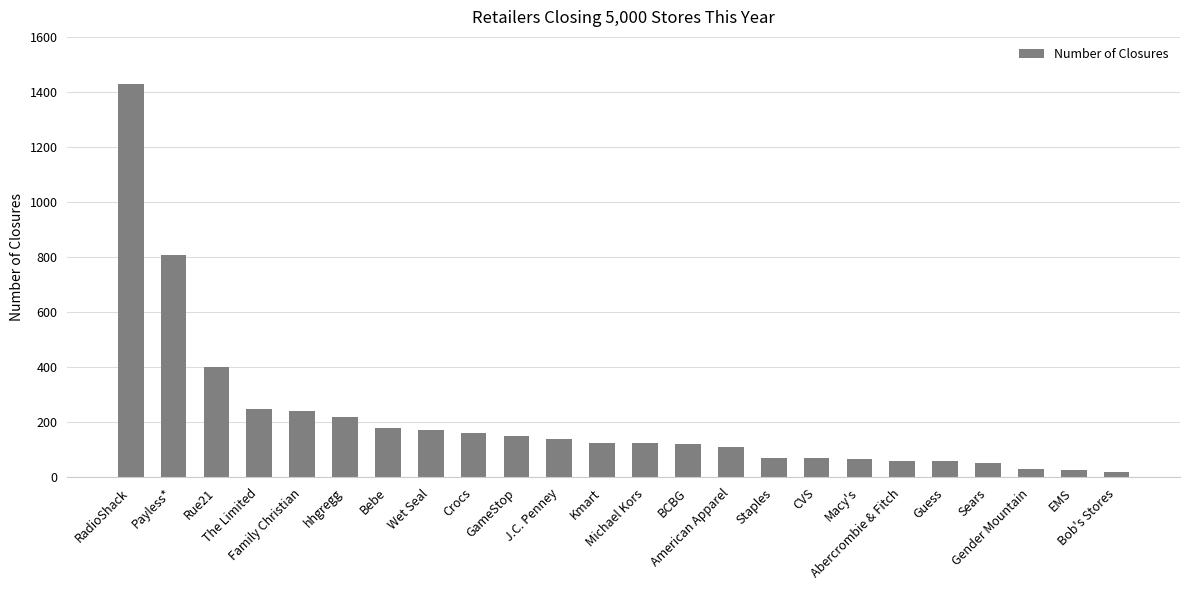

What is the change in value from Wet Seal to Staples?

-101